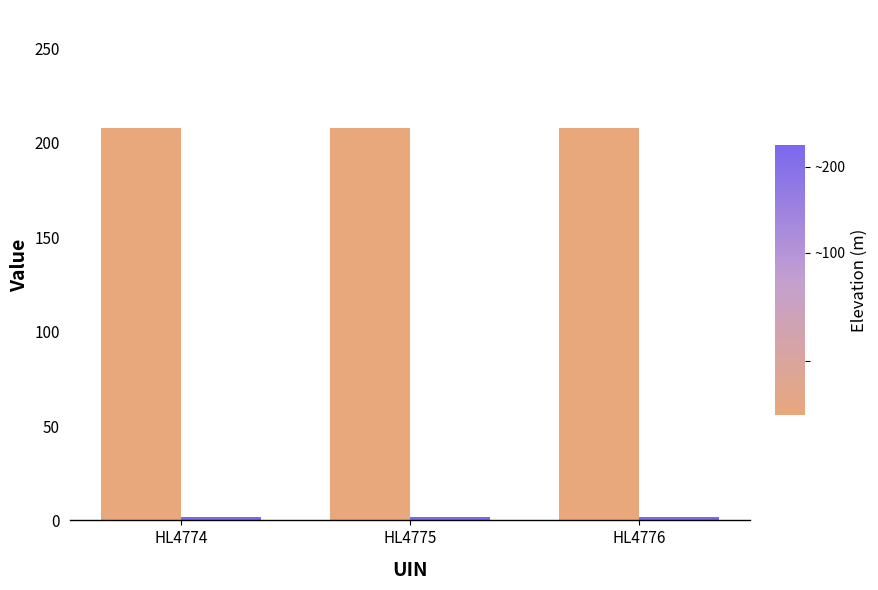

What is the greatest value displayed?

208